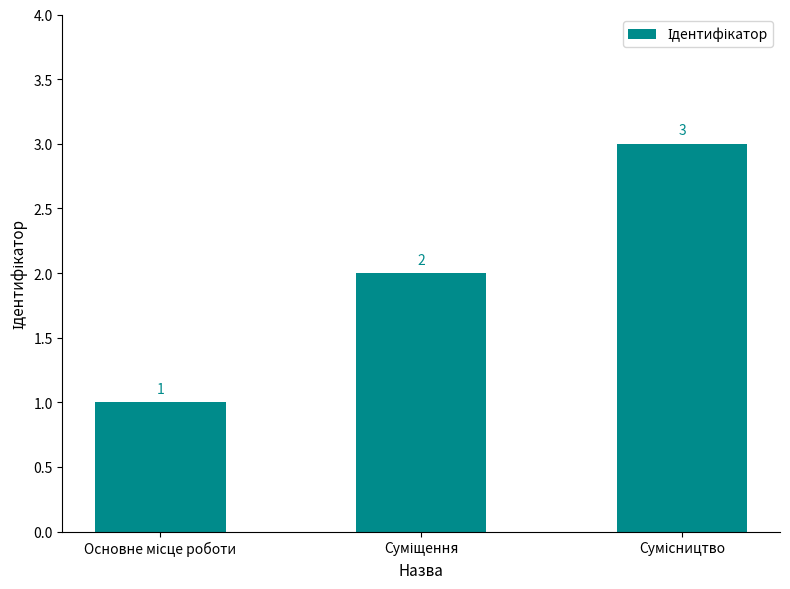

Are the bars grouped side by side (vs. stacked)?

No